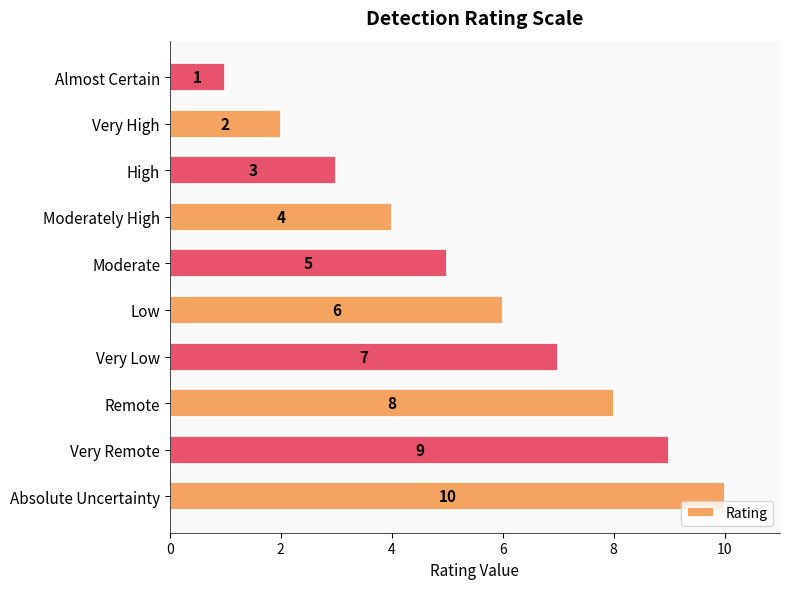

Rank the categories by value from lowest to highest.

Almost Certain, Very High, High, Moderately High, Moderate, Low, Very Low, Remote, Very Remote, Absolute Uncertainty